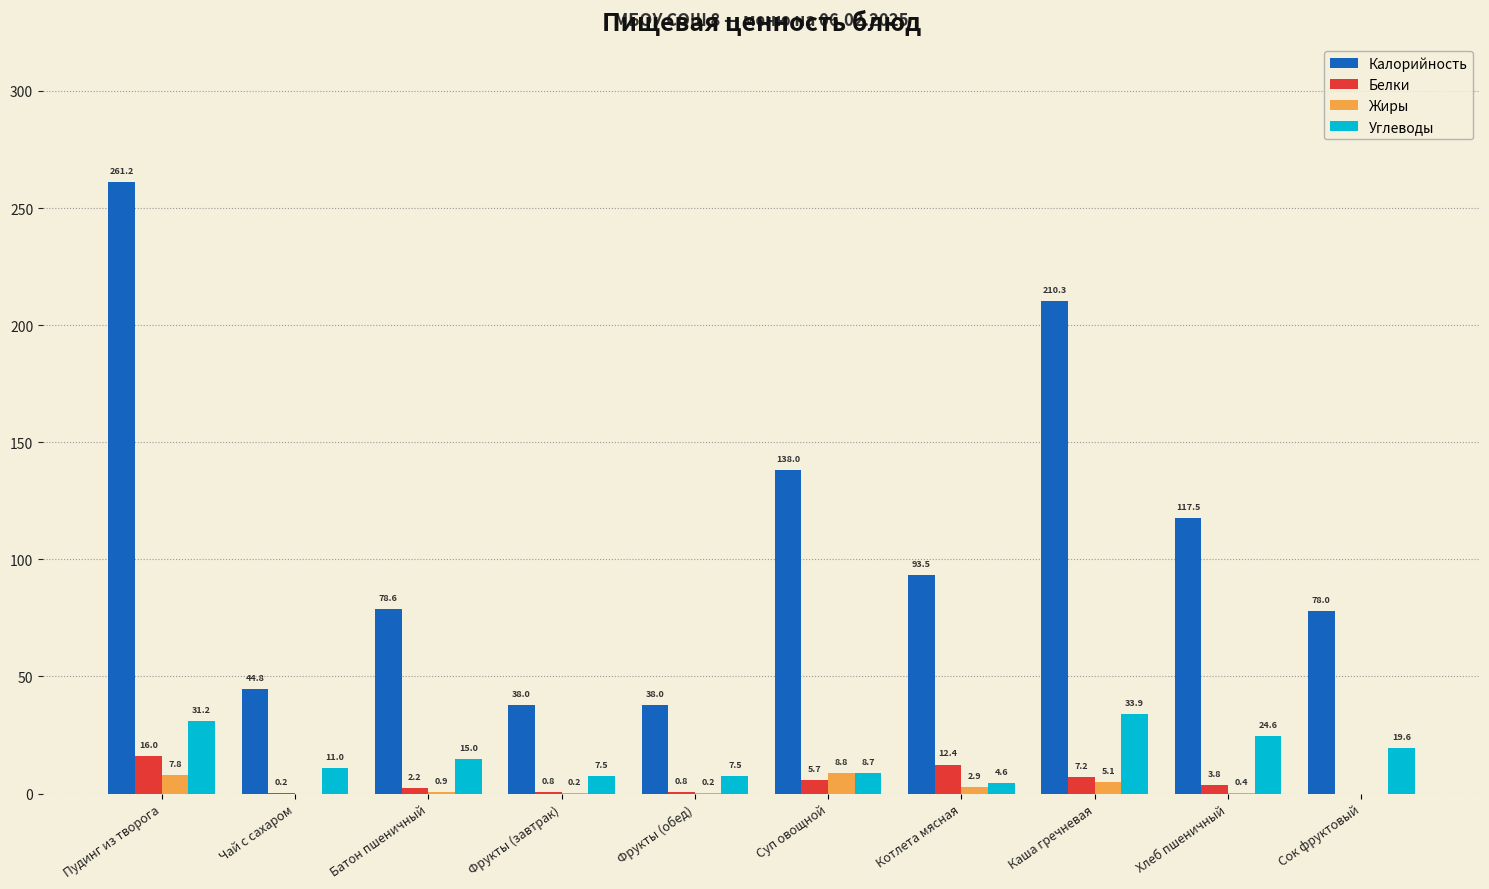

What is the approximate value of Жиры at Батон пшеничный?

0.9